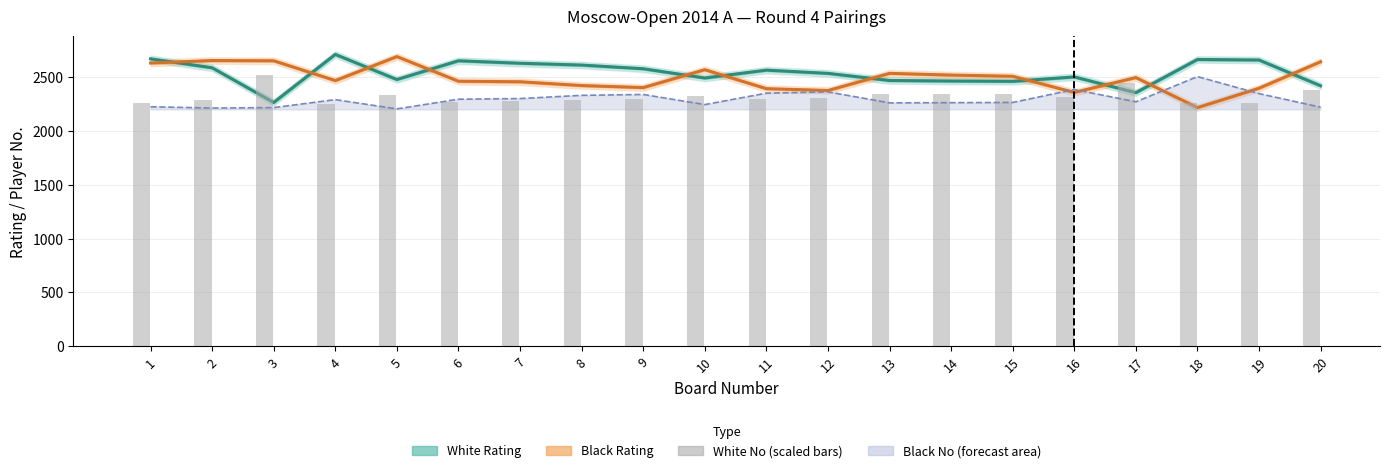

What is the total value across all series at 8?

7316